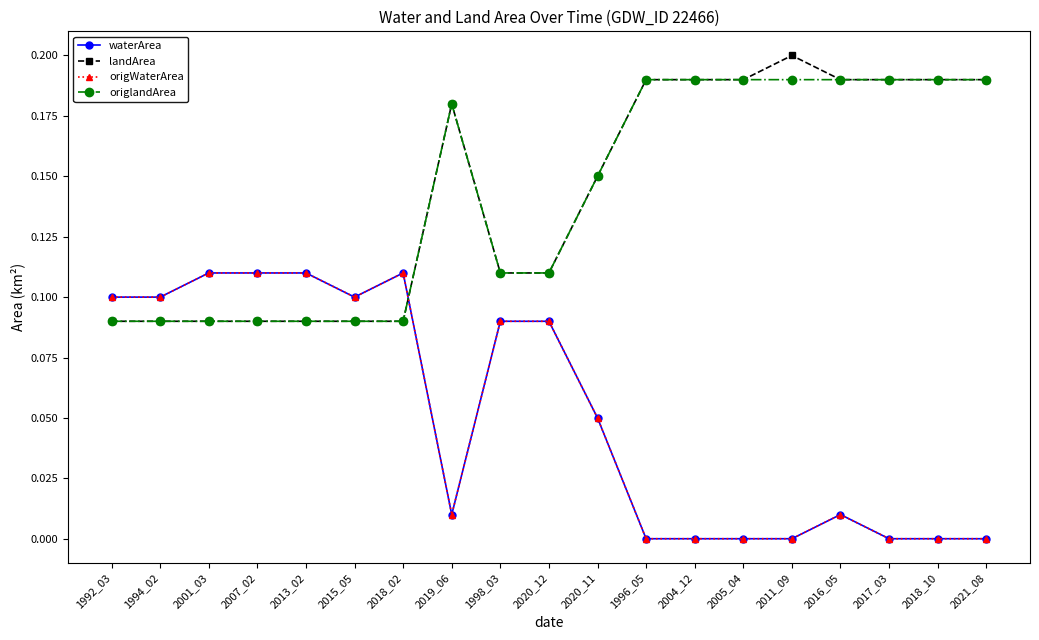

Reading left to right, what are all the values shown in this chart?

waterArea: 0.1	0.1	0.1	0.1	0.1	0.1	0.1	0.0	0.1	0.1	0.1	0.0	0.0	0.0	0.0	0.0	0.0	0.0	0.0
landArea: 0.1	0.1	0.1	0.1	0.1	0.1	0.1	0.2	0.1	0.1	0.1	0.2	0.2	0.2	0.2	0.2	0.2	0.2	0.2
origWaterArea: 0.1	0.1	0.1	0.1	0.1	0.1	0.1	0.0	0.1	0.1	0.1	0.0	0.0	0.0	0.0	0.0	0.0	0.0	0.0
origlandArea: 0.1	0.1	0.1	0.1	0.1	0.1	0.1	0.2	0.1	0.1	0.1	0.2	0.2	0.2	0.2	0.2	0.2	0.2	0.2